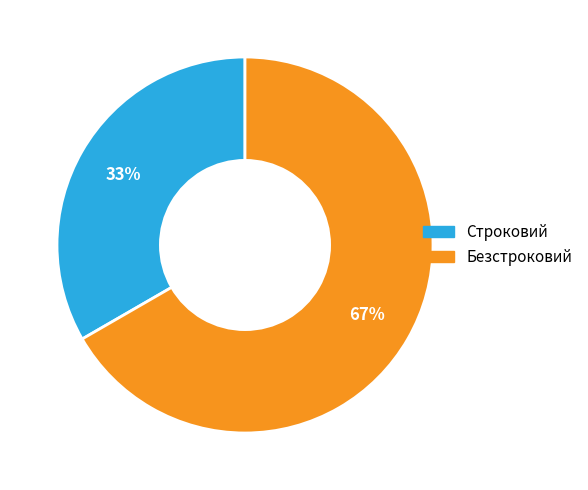

Between Безстроковий and Строковий, which is larger?

Безстроковий